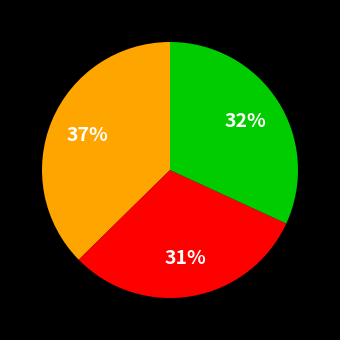

Count the number of slices in the pie.

3